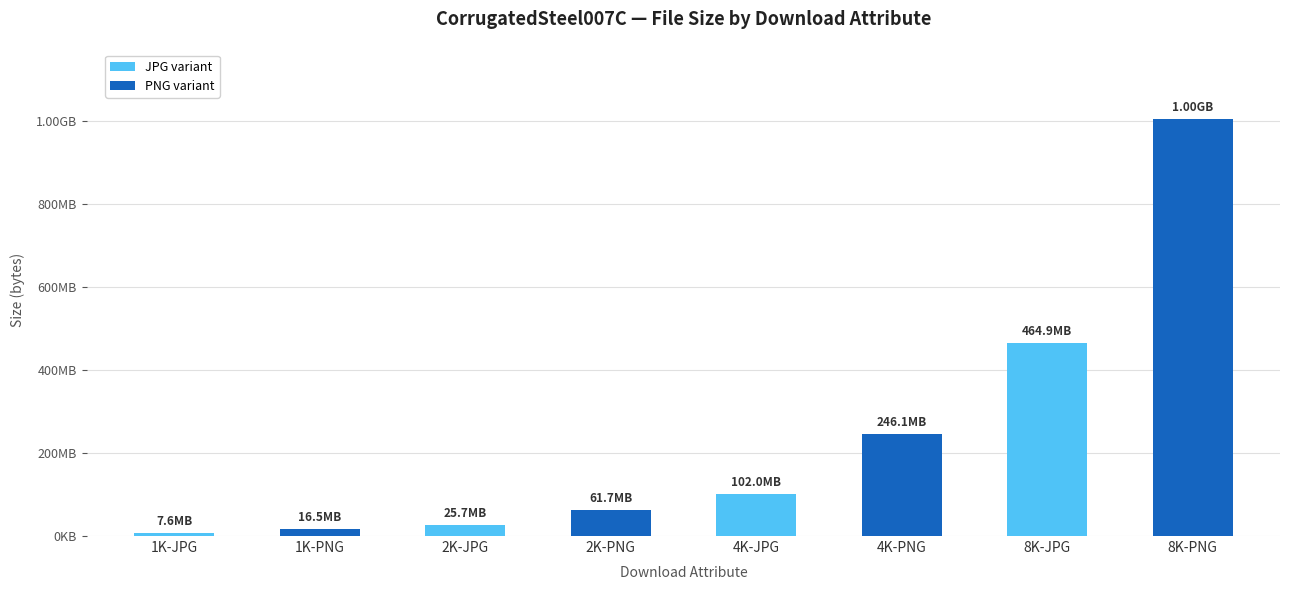

Reading left to right, list all the values displayed in this chart.

7575513	16477188	25671011	61695486	102038270	246098845	464942992	1004517173